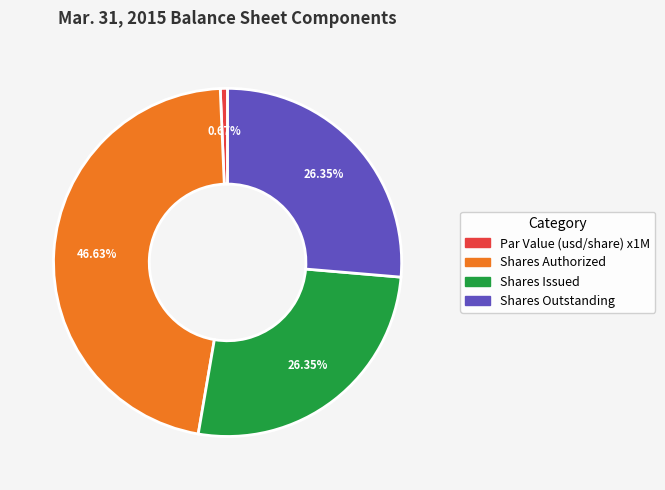

Is Shares Authorized the majority of the pie?

No